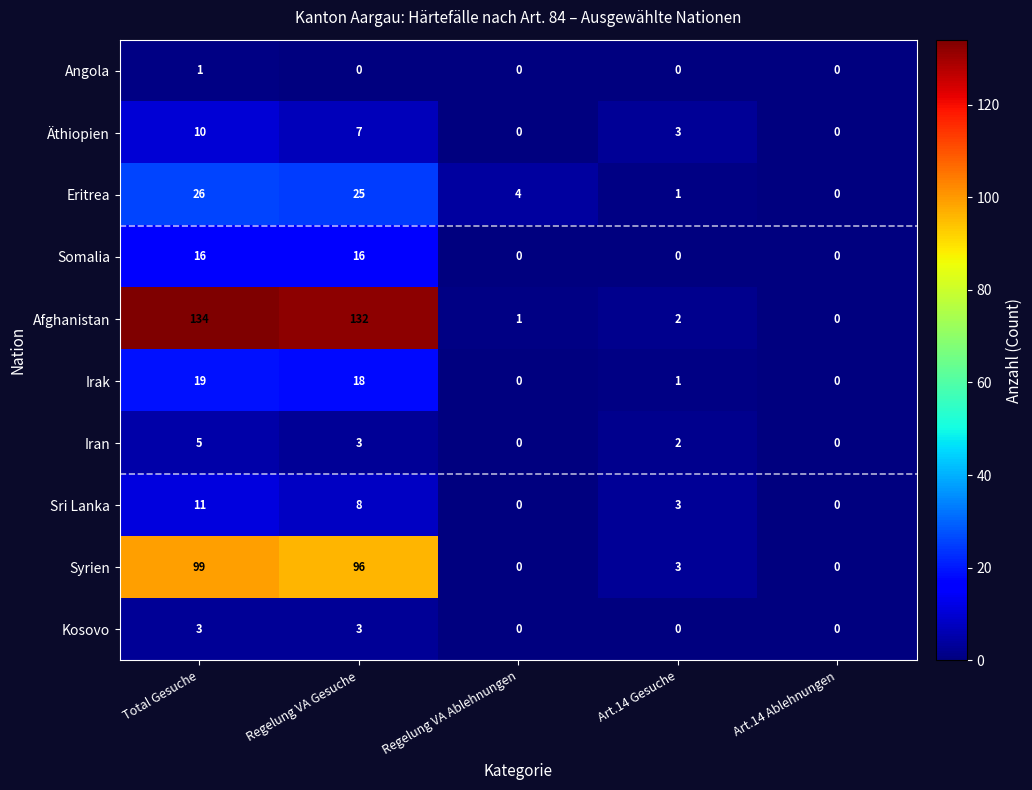

At which category is the sum across all series the highest?

Total Gesuche